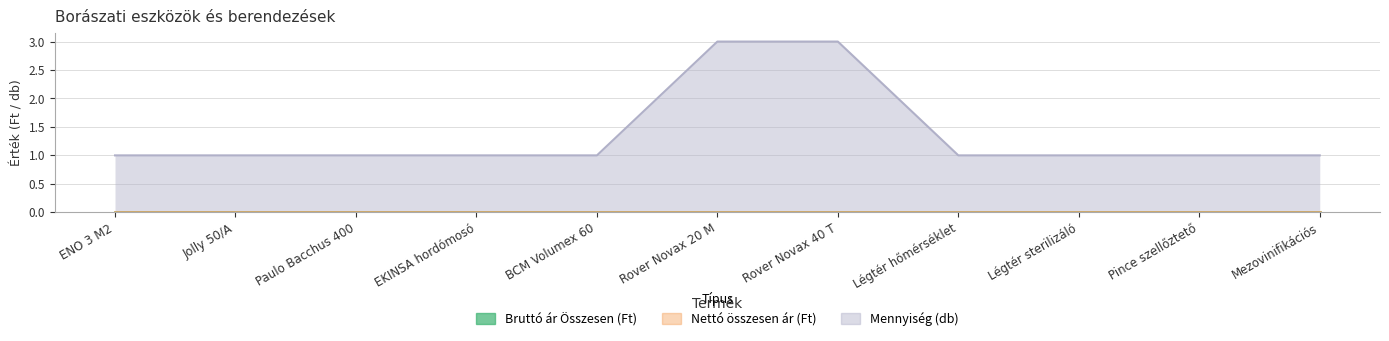

What is the label of the 10th point from the left?

Pince szellőztető